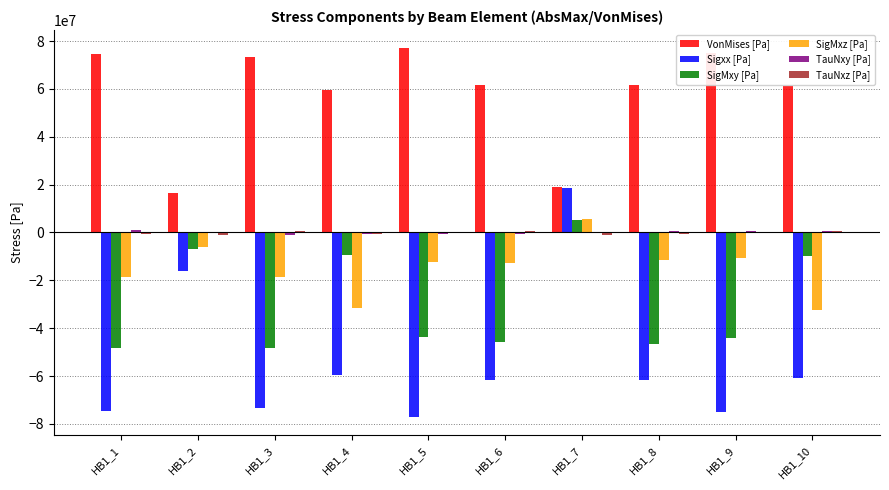

Which series changed the most between HB1_5 and HB1_7?

Sigxx [Pa]